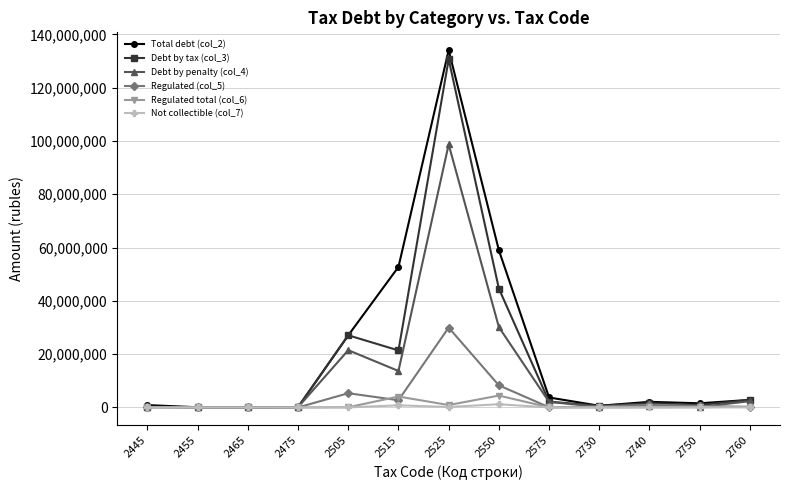

Where does the Regulated (col_5) series first go above 343107?

2505